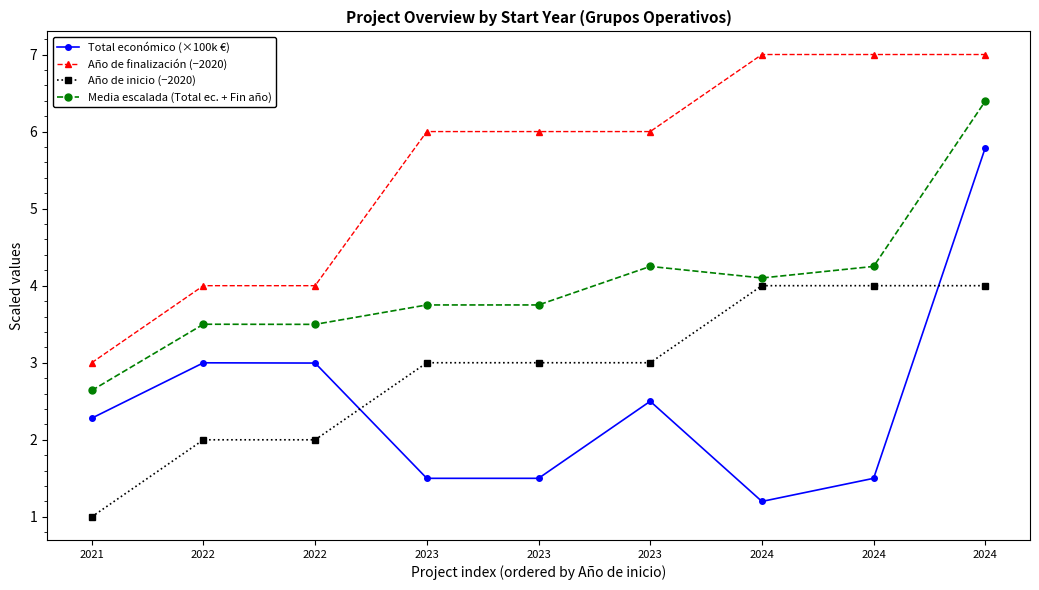

How many series are shown in this chart?

4